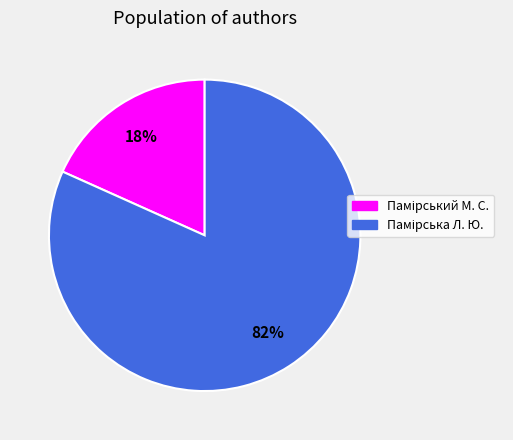

How many slices are in this pie chart?

2